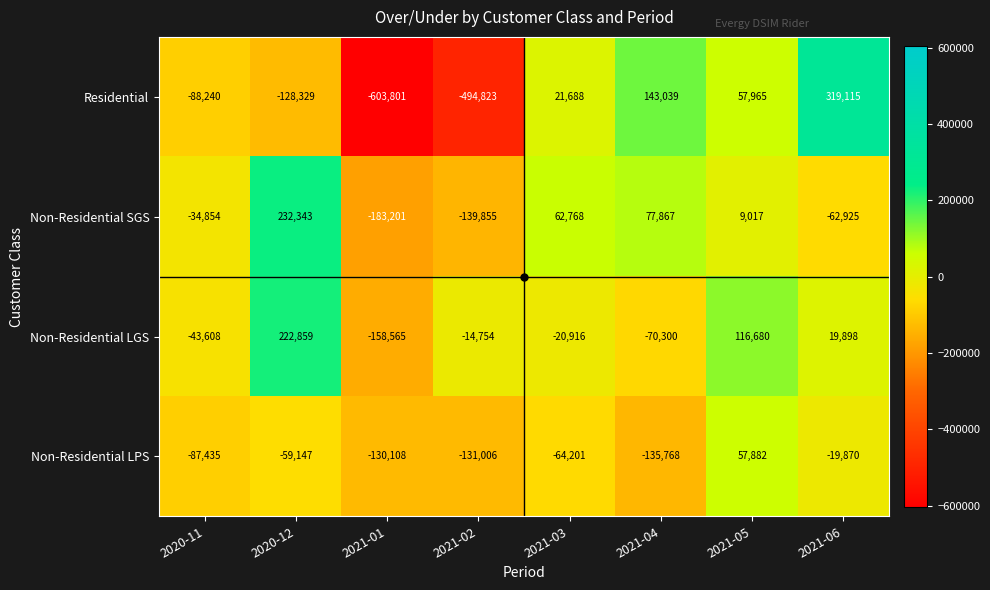

What is the difference between the highest and lowest values at 2021-05?

107663